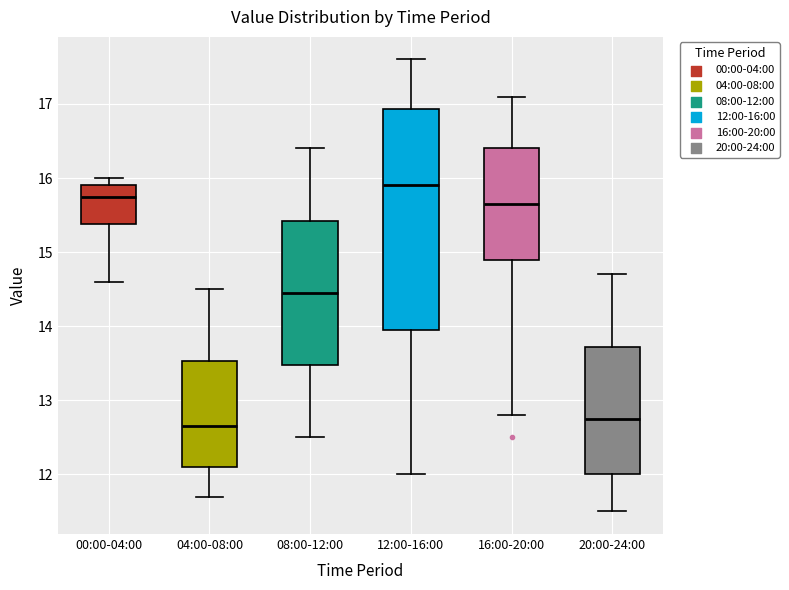

Reading left to right, transcribe this box plot: for each box, give where its median line is, the range the box spans, and where its two whiskers end, as read against the y-axis. The values are not printed on the chart, so give them approximately, as read against the axis.

00:00-04:00: median 15.8, box 15.4 to 15.9, whiskers 14.6 to 16.0
04:00-08:00: median 12.7, box 12.1 to 13.5, whiskers 11.7 to 14.5
08:00-12:00: median 14.5, box 13.5 to 15.4, whiskers 12.5 to 16.4
12:00-16:00: median 15.9, box 14.0 to 16.9, whiskers 12.0 to 17.6
16:00-20:00: median 15.7, box 14.9 to 16.4, whiskers 12.8 to 17.1
20:00-24:00: median 12.8, box 12.0 to 13.7, whiskers 11.5 to 14.7